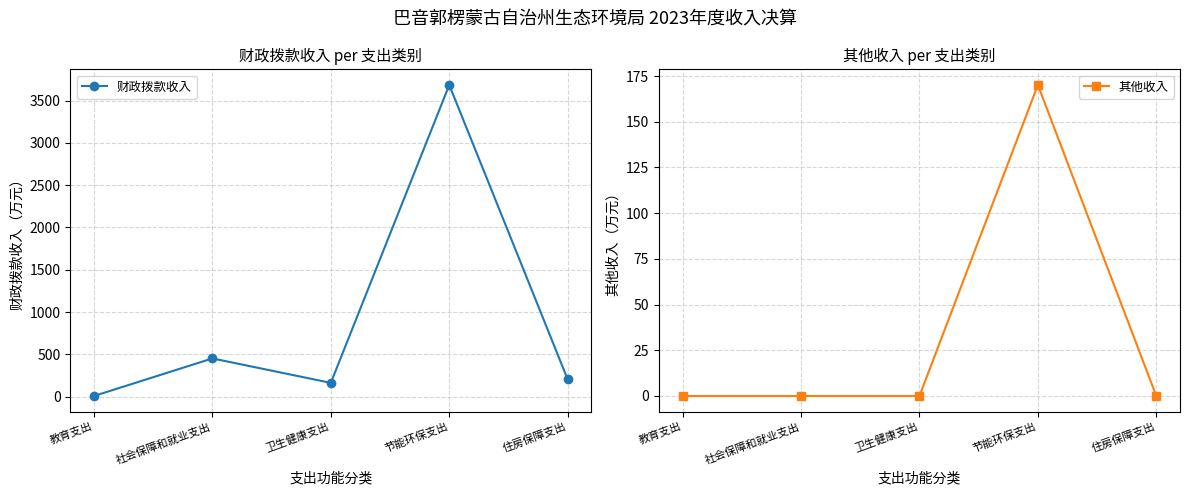

What value does the 财政拨款收入 series have at 节能环保支出?

3684.6